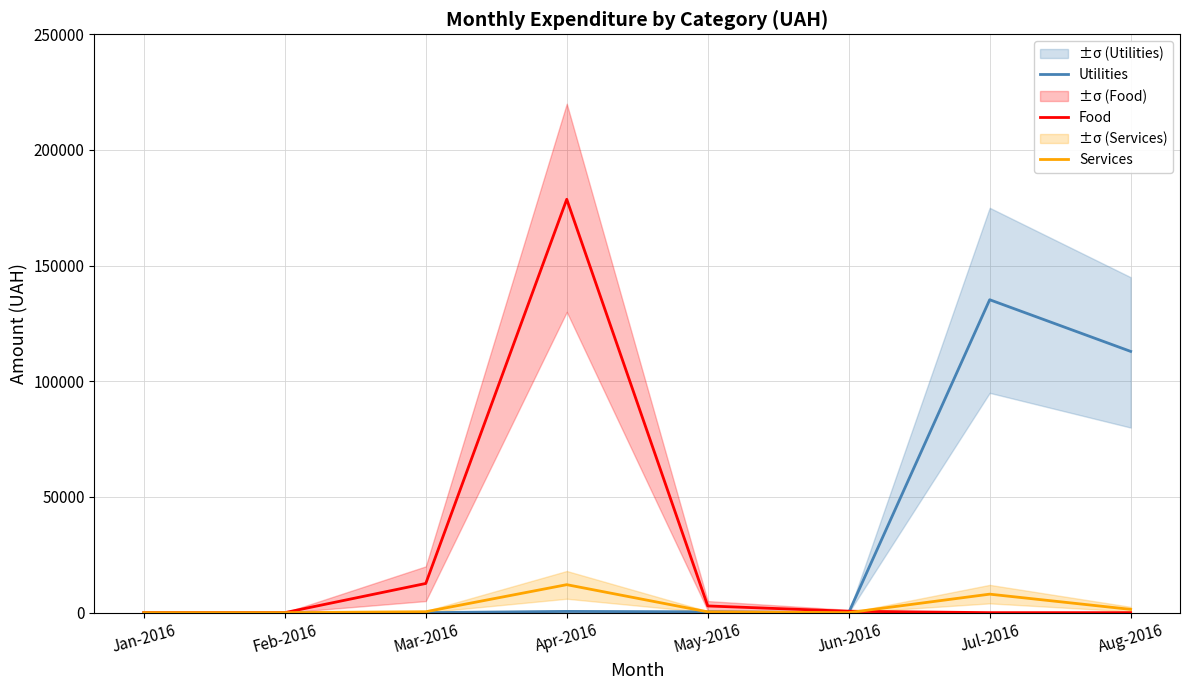

After their last crossing, which series has the higher values: Food or Utilities?

Utilities